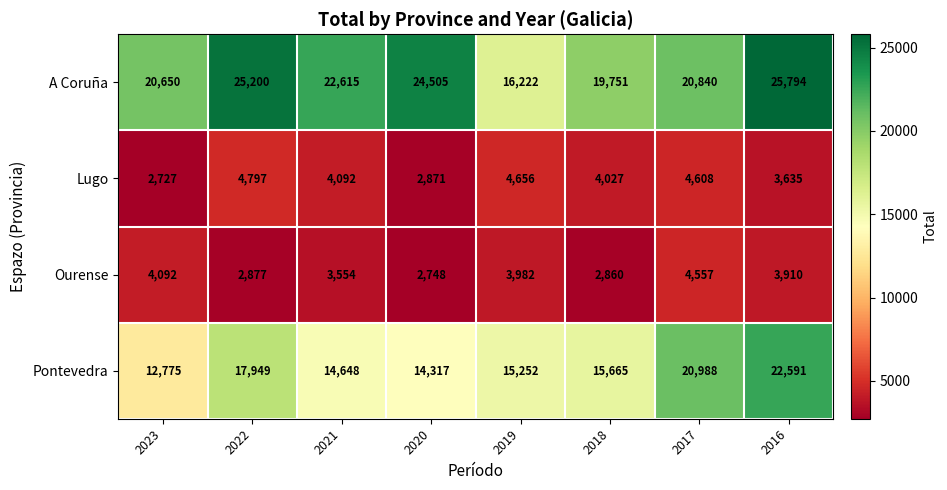

The value of Lugo at 2019 is 6962. True or false?

False